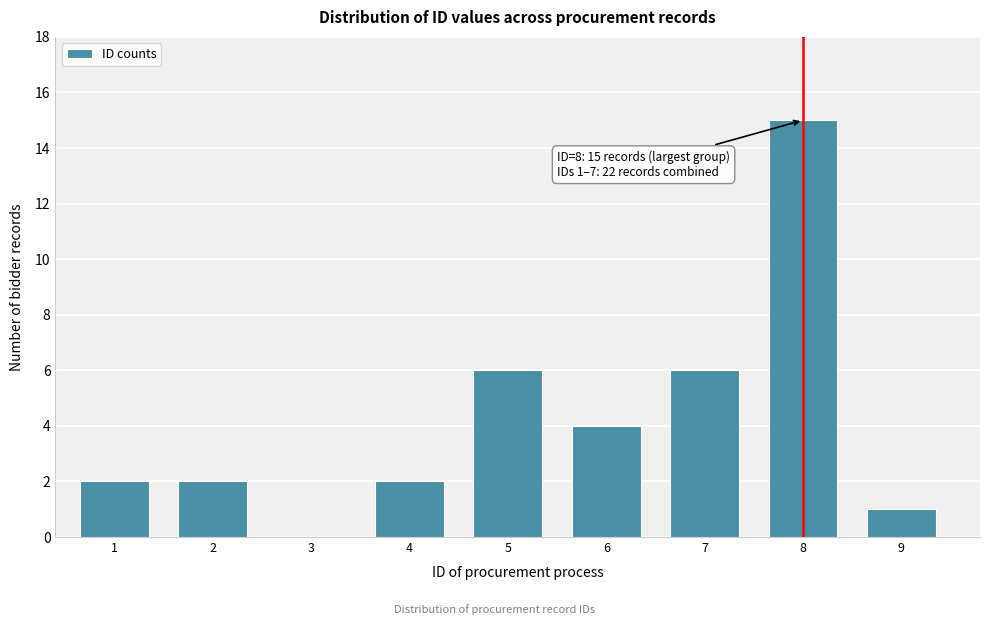

Reading left to right, what are all the values shown in this chart?

1=2	2=2	3=0	4=2	5=6	6=4	7=6	8=15	9=1